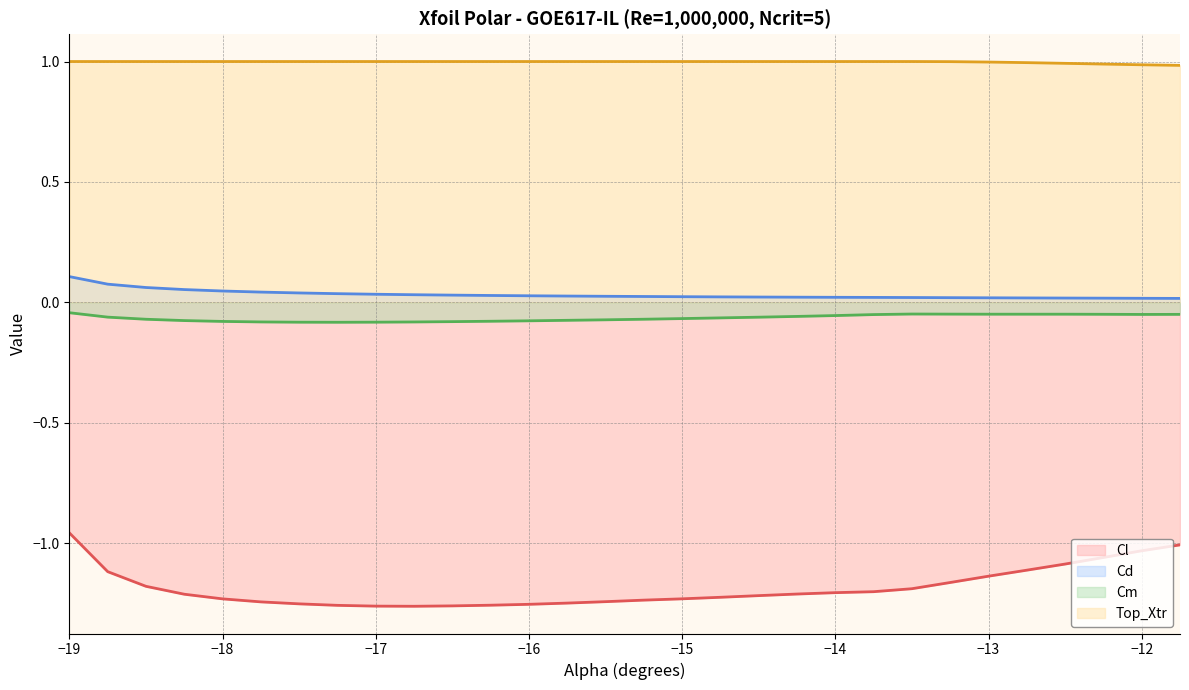

What is the highest value of the Cd series?

0.1